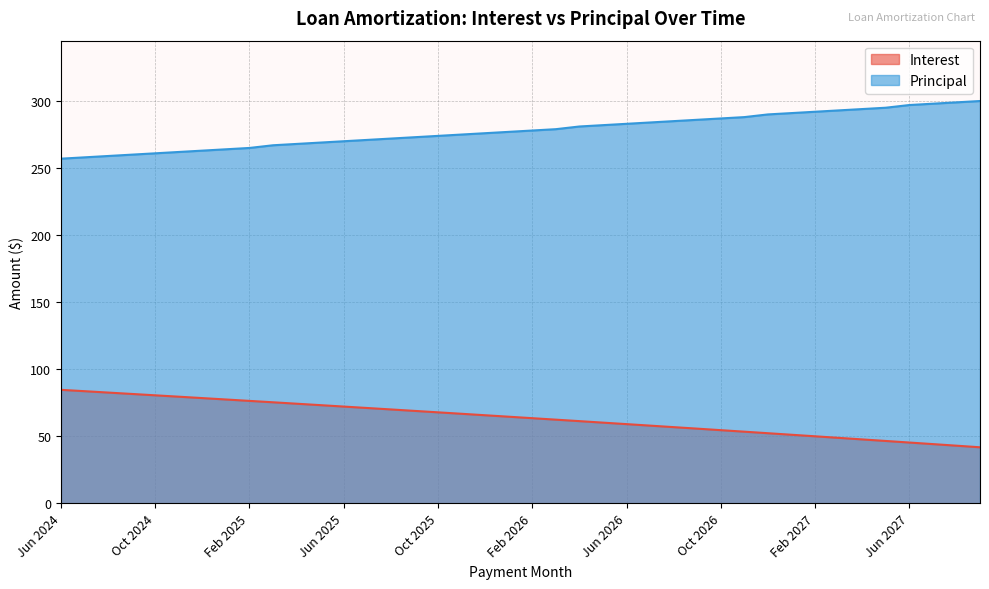

Rank the categories by Interest value from highest to lowest.

Jun 2024, Jul 2024, Aug 2024, Sep 2024, Oct 2024, Nov 2024, Dec 2024, Jan 2025, Feb 2025, Mar 2025, Apr 2025, May 2025, Jun 2025, Jul 2025, Aug 2025, Sep 2025, Oct 2025, Nov 2025, Dec 2025, Jan 2026, Feb 2026, Mar 2026, Apr 2026, May 2026, Jun 2026, Jul 2026, Aug 2026, Sep 2026, Oct 2026, Nov 2026, Dec 2026, Jan 2027, Feb 2027, Mar 2027, Apr 2027, May 2027, Jun 2027, Jul 2027, Aug 2027, Sep 2027